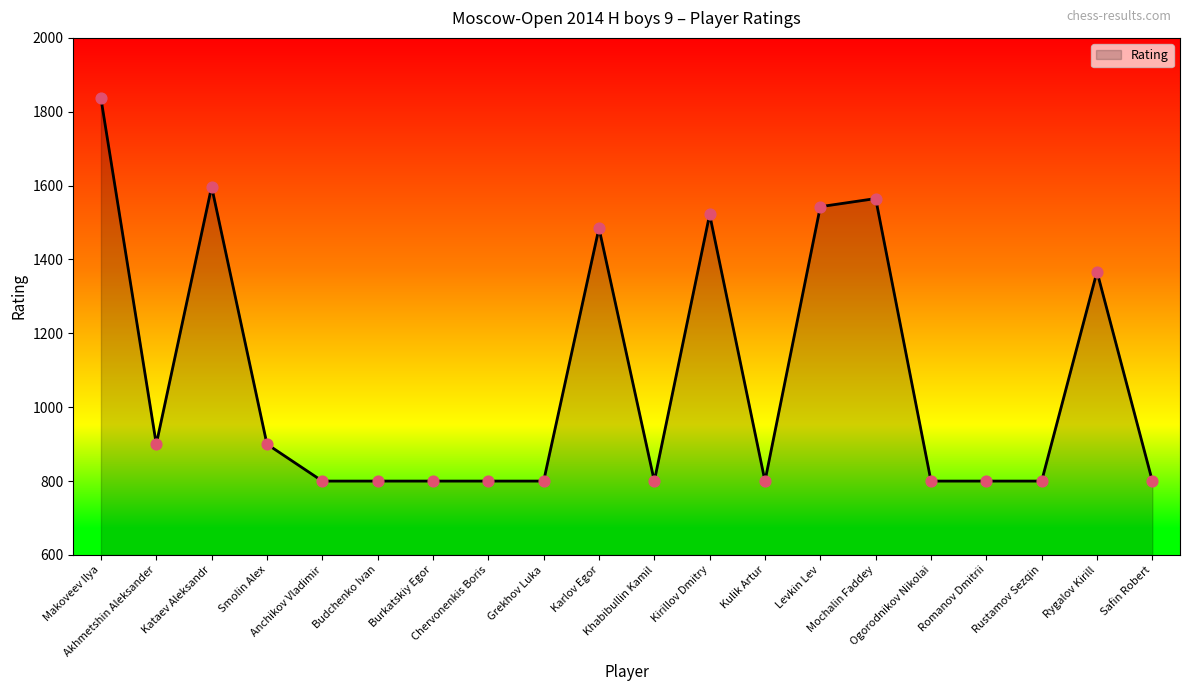

What is the minimum value shown in the chart?

800